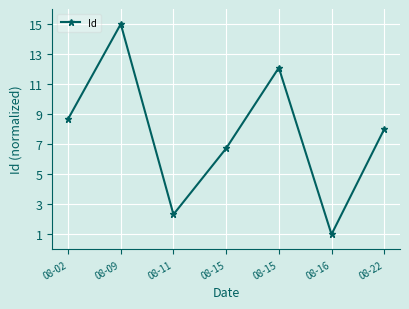

List the labels in order of value, largest first.

08-09, 08-15, 08-02, 08-22, 08-15, 08-11, 08-16